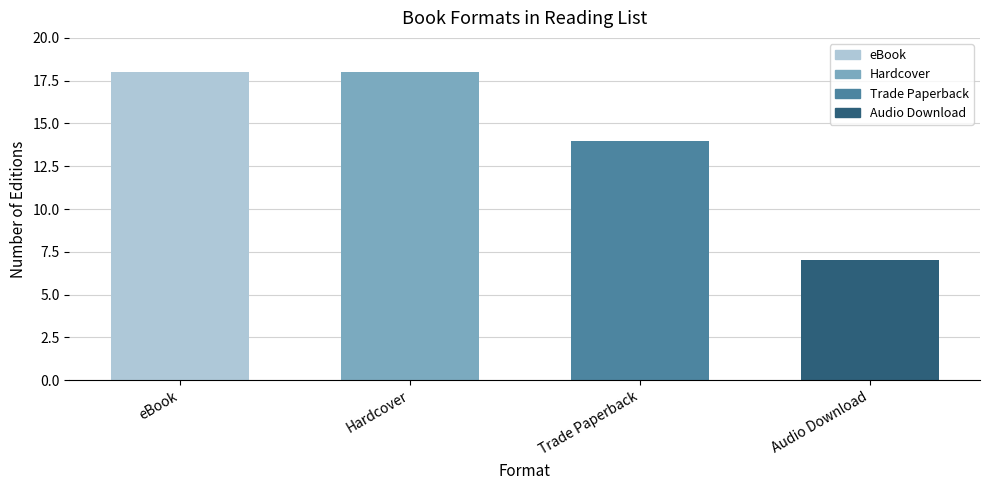

What is the ratio of the value at eBook to the value at Hardcover?

1.0